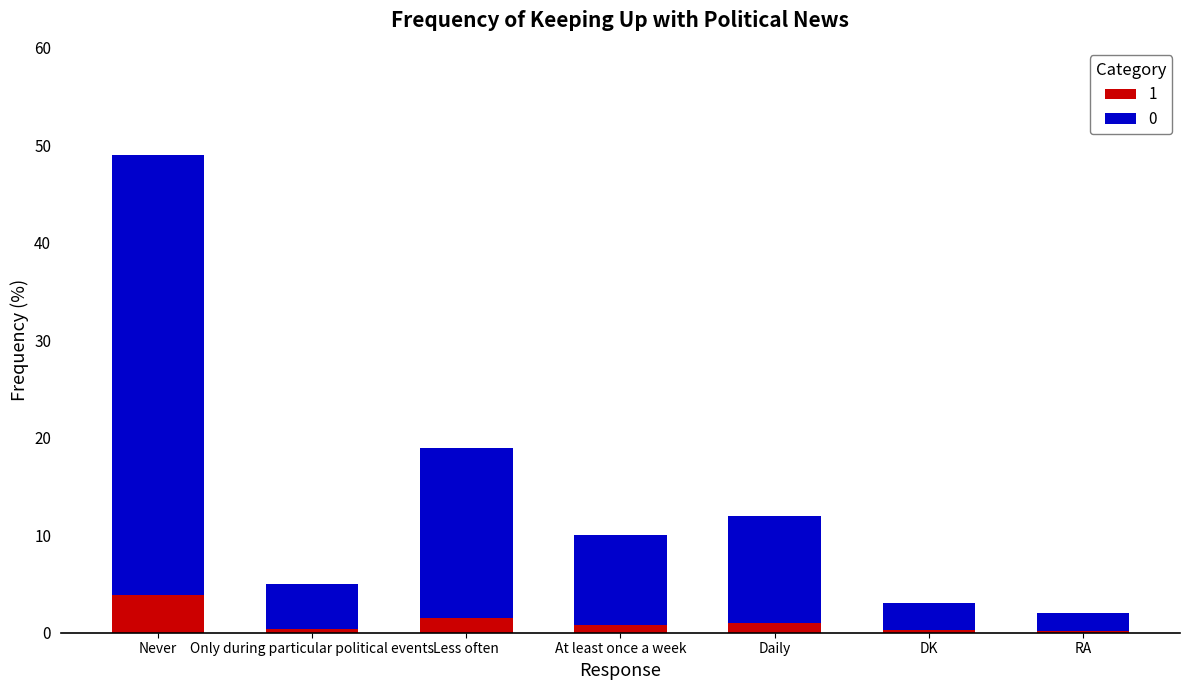

What is the total value across all series at Never?

49.0